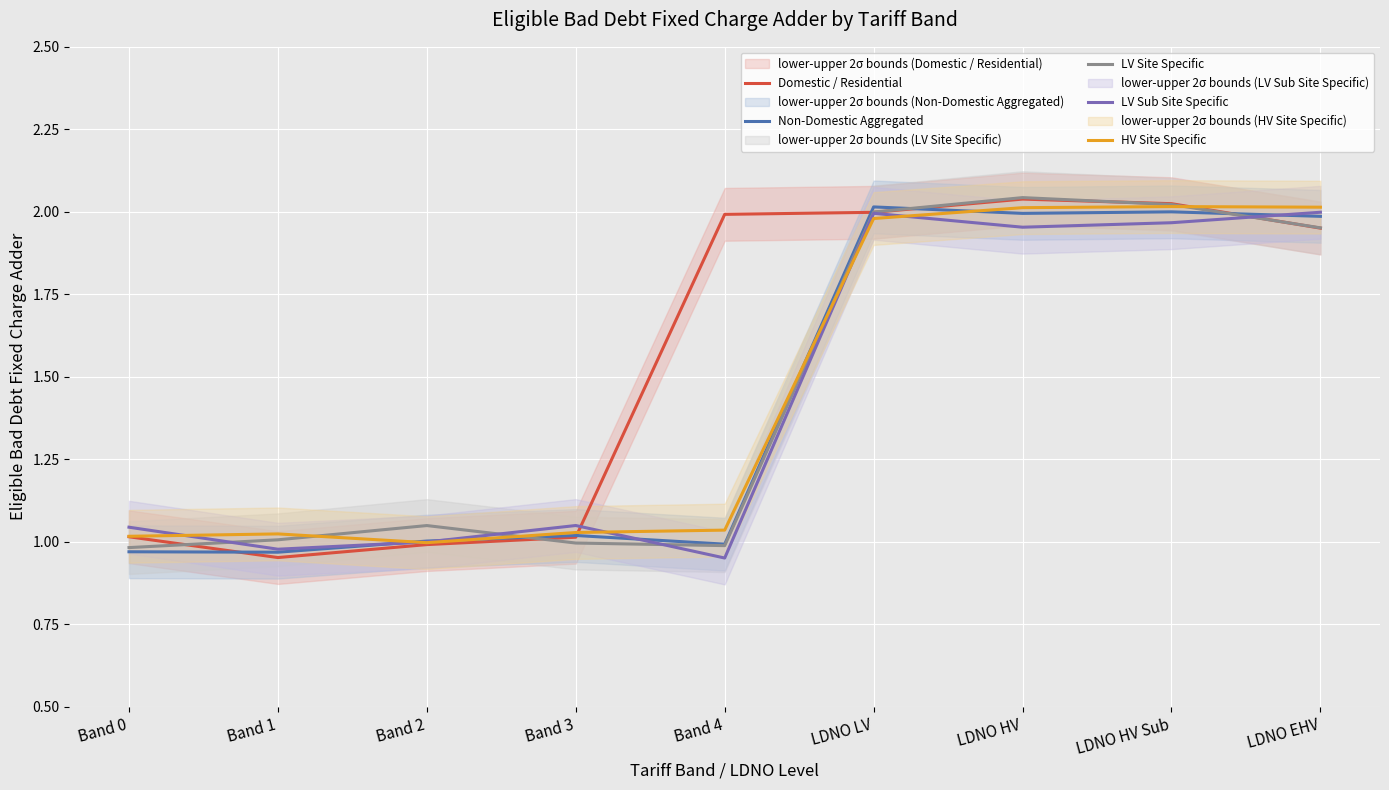

How many series are shown in this chart?

5